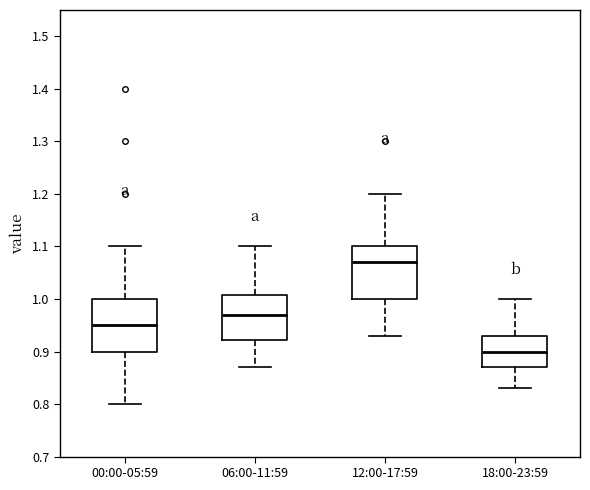

Which box has the lowest median line?

18:00-23:59